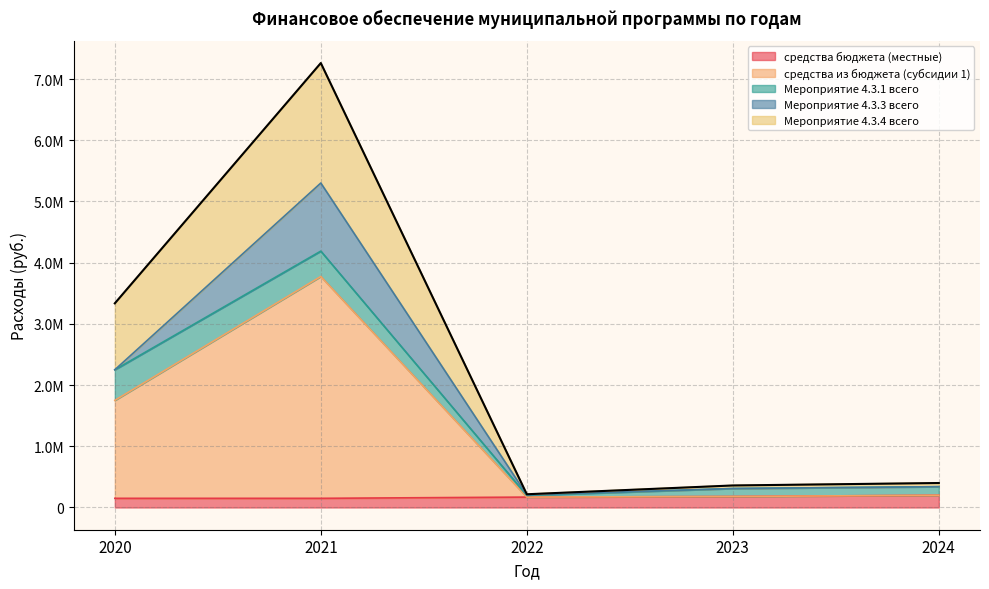

True or false: средства из бюджета (субсидии 1) and Мероприятие 4.3.4 всего intersect in this chart.

False